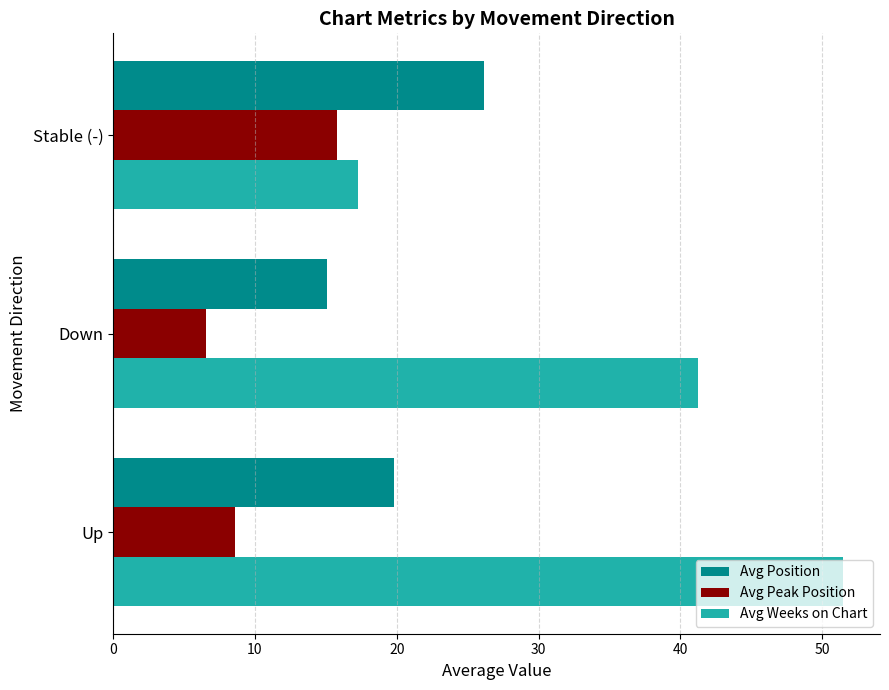

At which label is Avg Weeks on Chart closest to 34?

Down